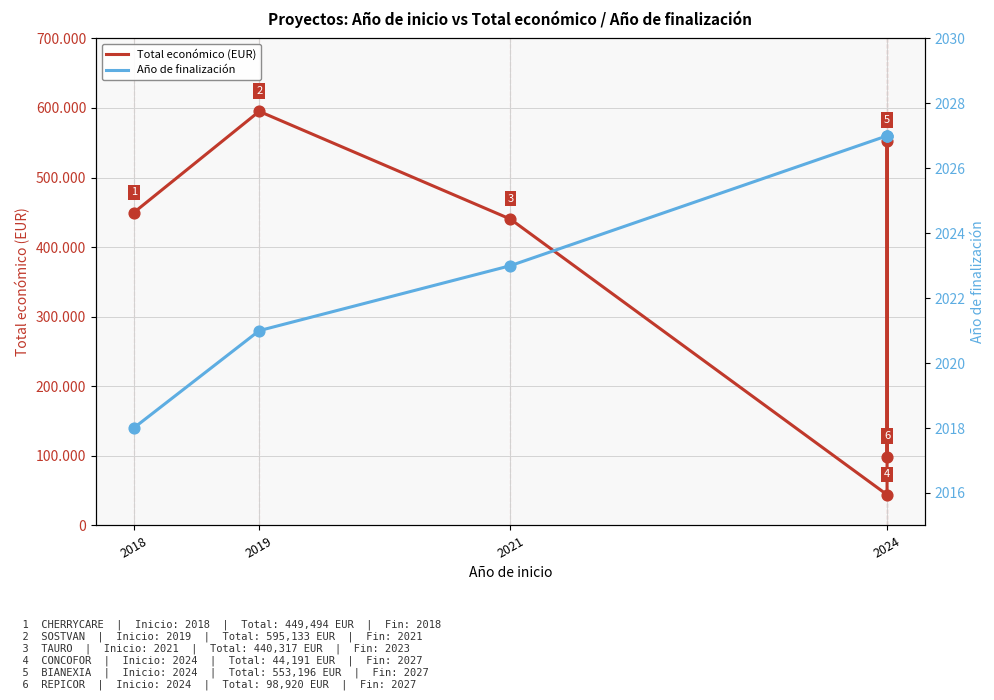

Which series reaches the maximum Y coordinate?

Total económico (EUR)